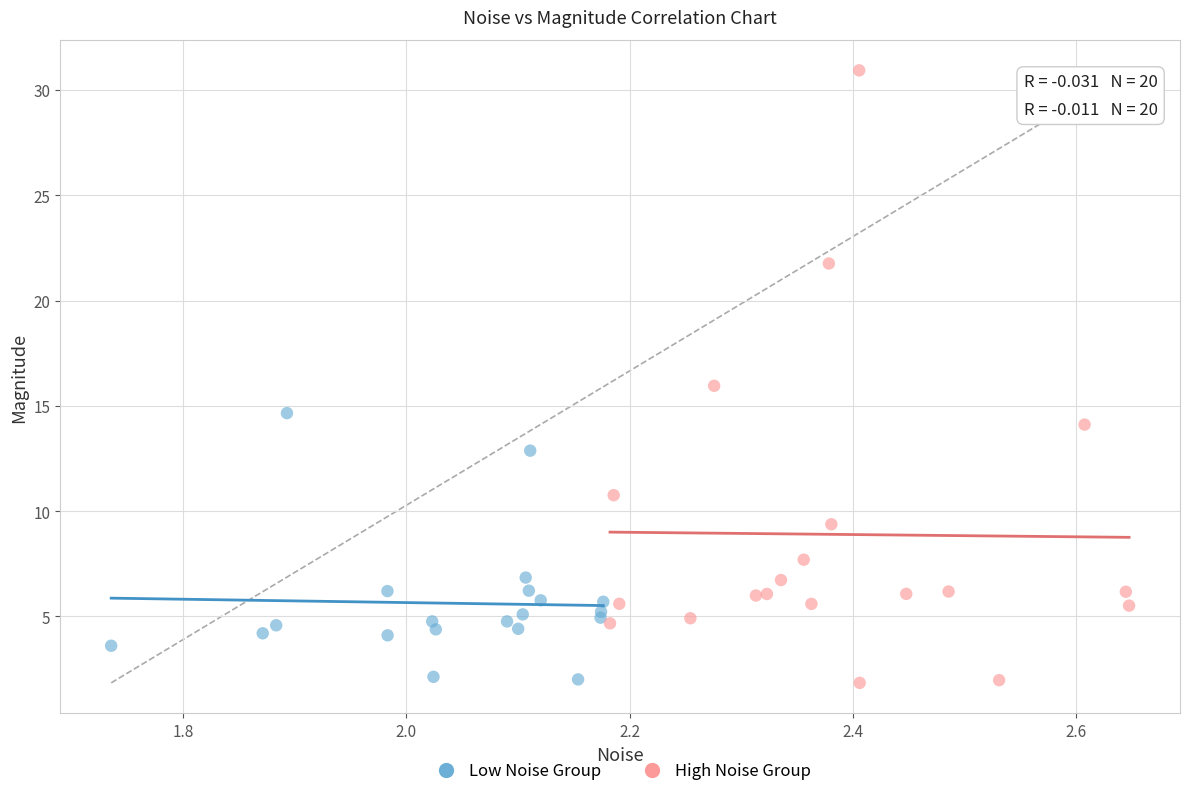

Which series contains the highest Y value?

High Noise Group